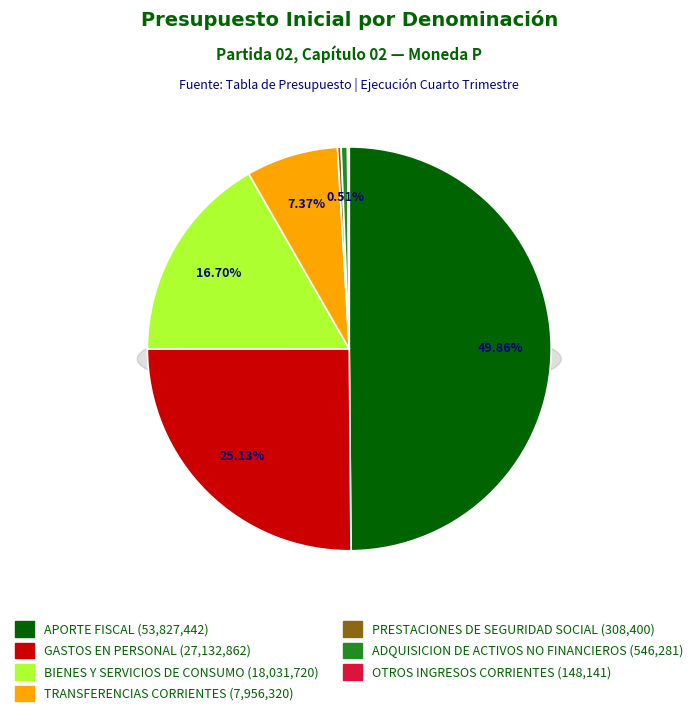

Does any single category account for the majority?

No